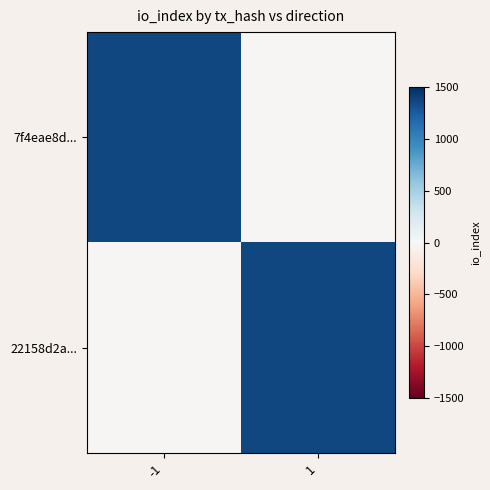

List the series in order of their peak value, highest first.

7f4eae8d..., 22158d2a...